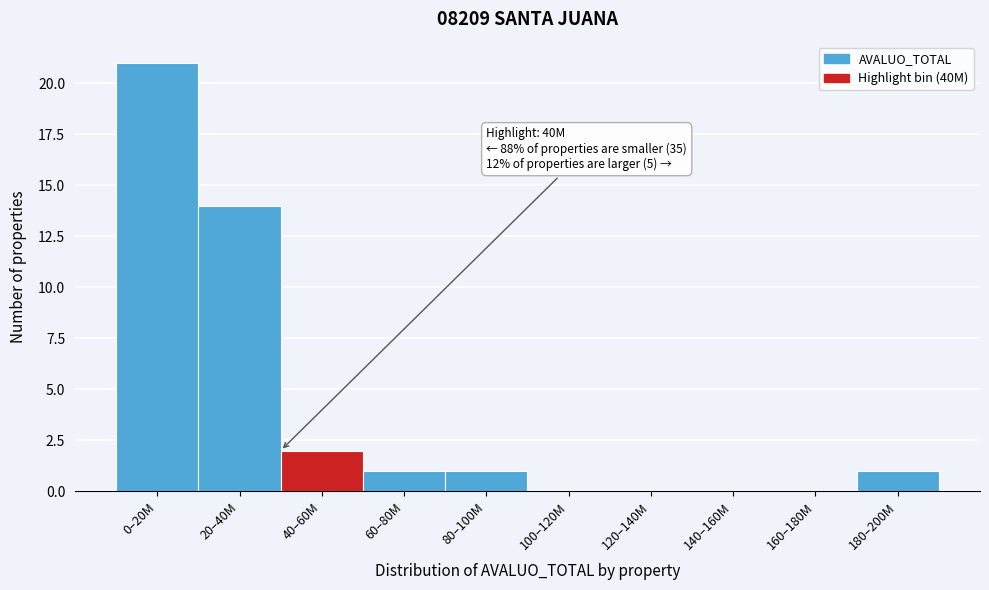

Reading left to right, extract all data points from this chart.

0–20M=21	20–40M=14	40–60M=2	60–80M=1	80–100M=1	100–120M=0	120–140M=0	140–160M=0	160–180M=0	180–200M=1